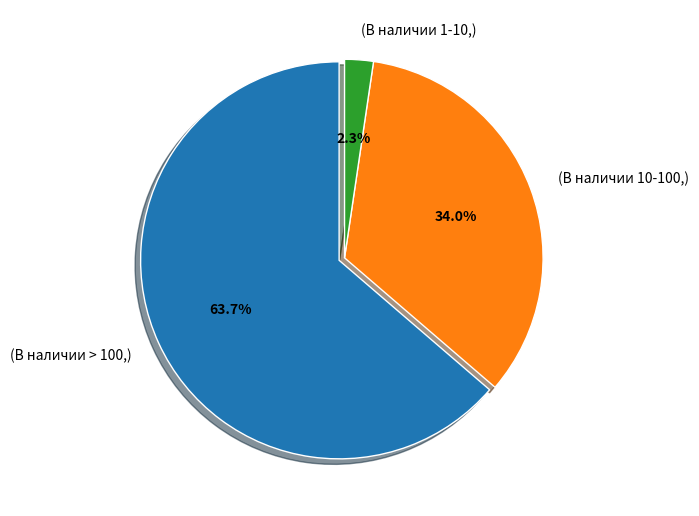

Combined, what portion of the pie is (В наличии 1-10,) and (В наличии 10-100,)?

36.3%